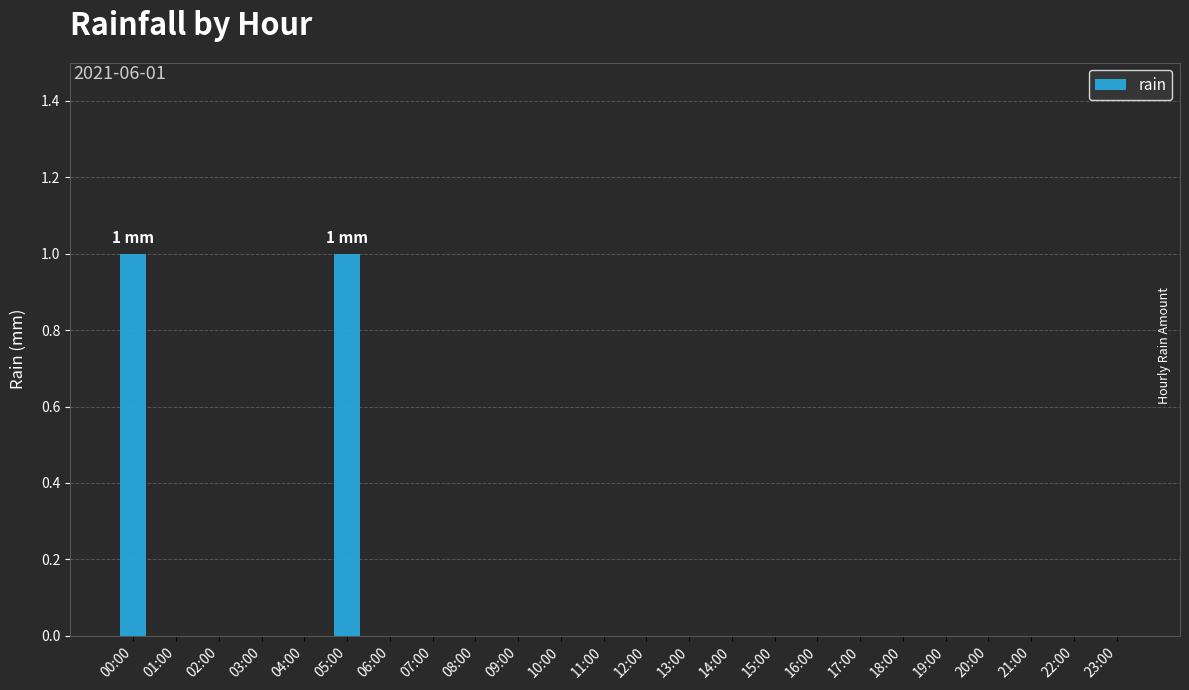

Reading left to right, transcribe all the data shown in this chart.

1	0	0	0	0	1	0	0	0	0	0	0	0	0	0	0	0	0	0	0	0	0	0	0